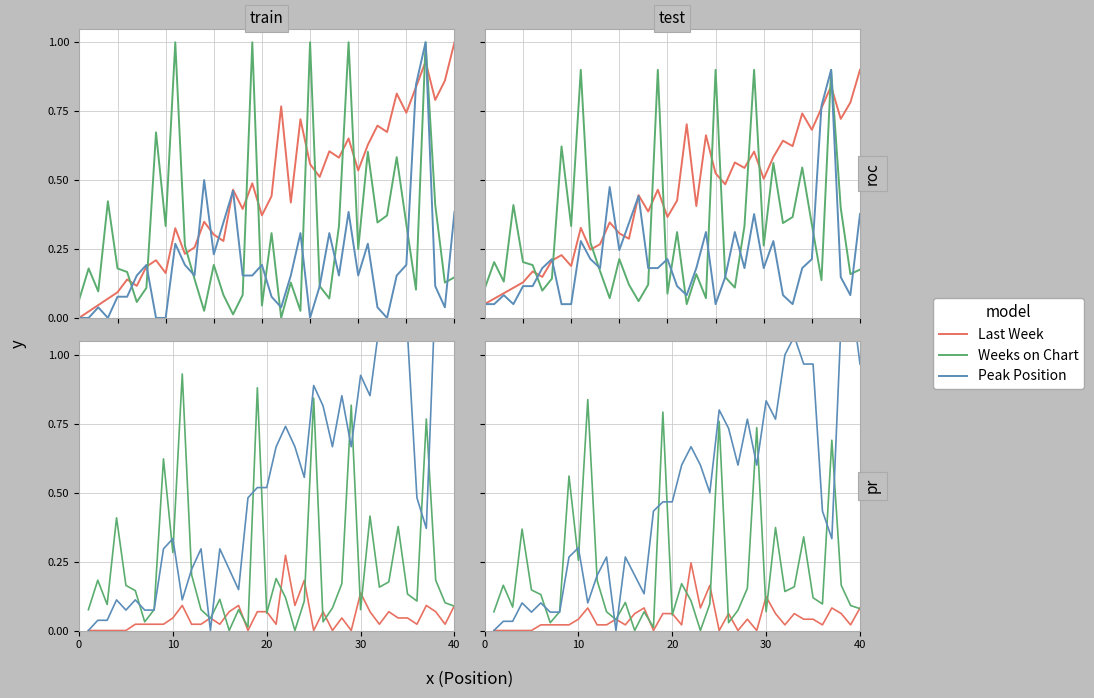

True or false: Last Week and Weeks on Chart cross at least once.

True